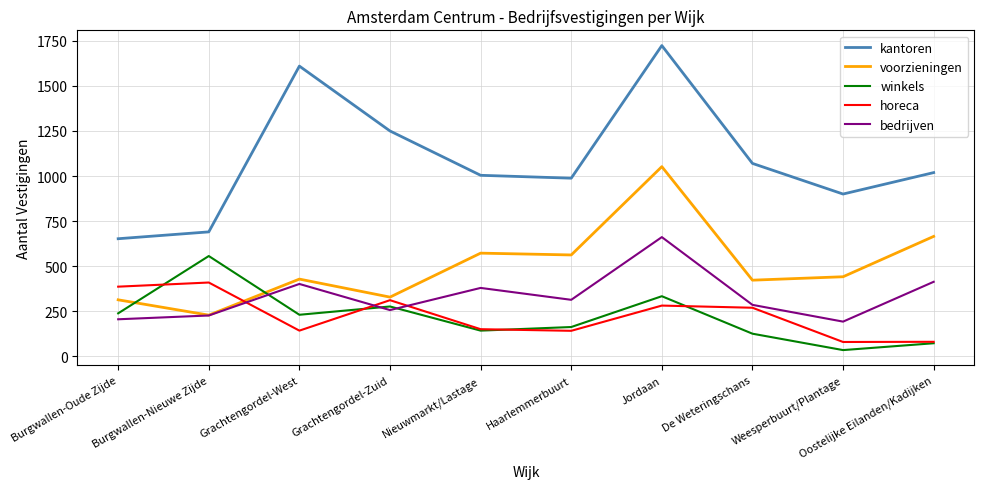

True or false: kantoren has a value of 1610 at Grachtengordel-West.

True